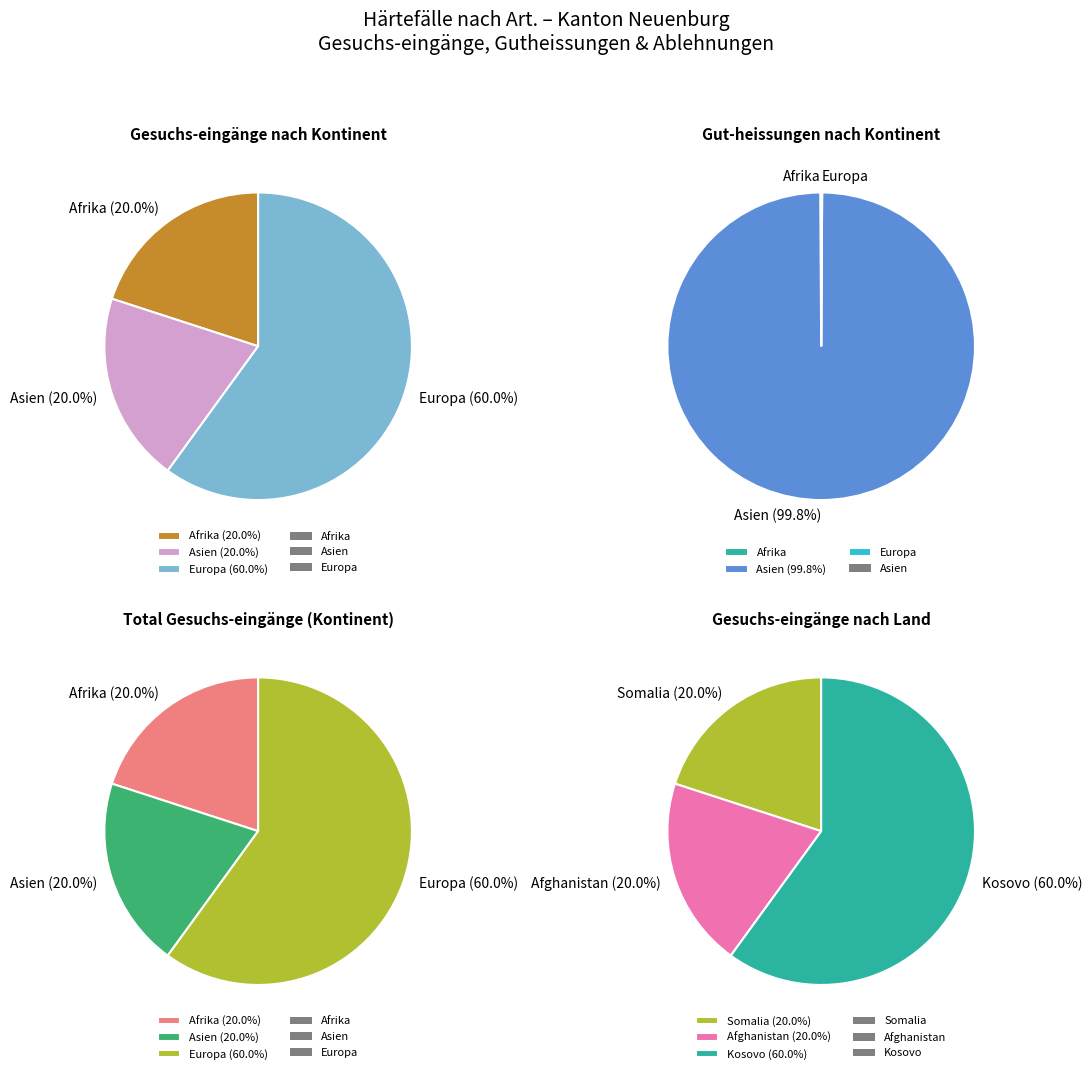

Which slice is the largest?

Europa